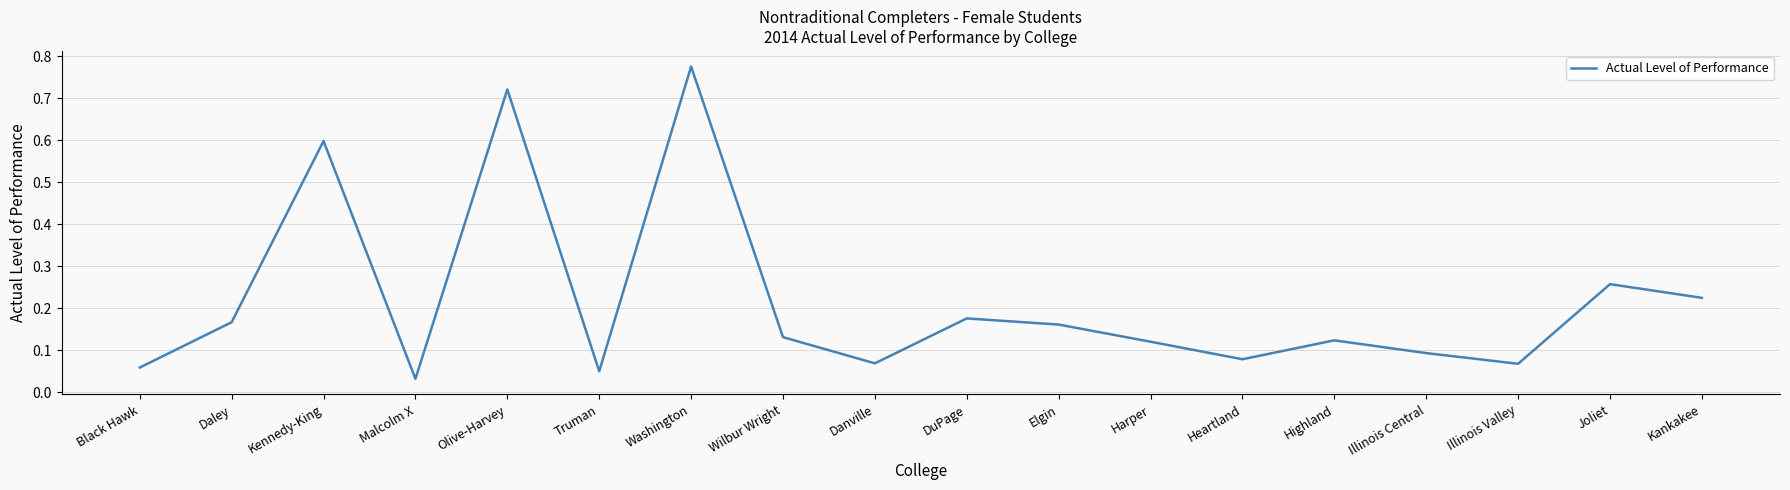

What position from the left is Wilbur Wright?

8